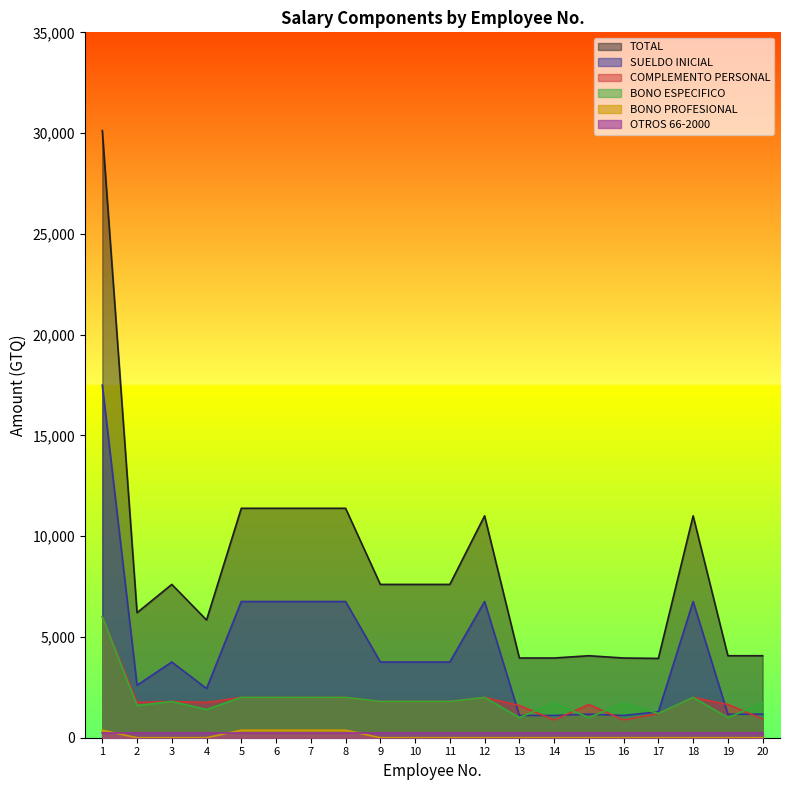

True or false: TOTAL and BONO ESPECIFICO intersect in this chart.

False